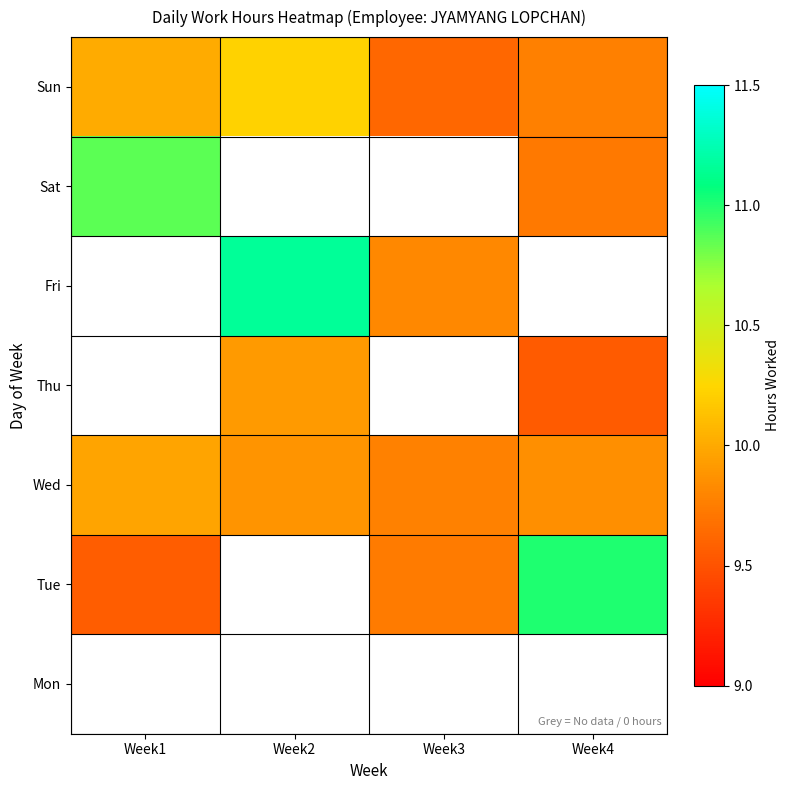

Where is Sun nearest to the value 9?

Week3